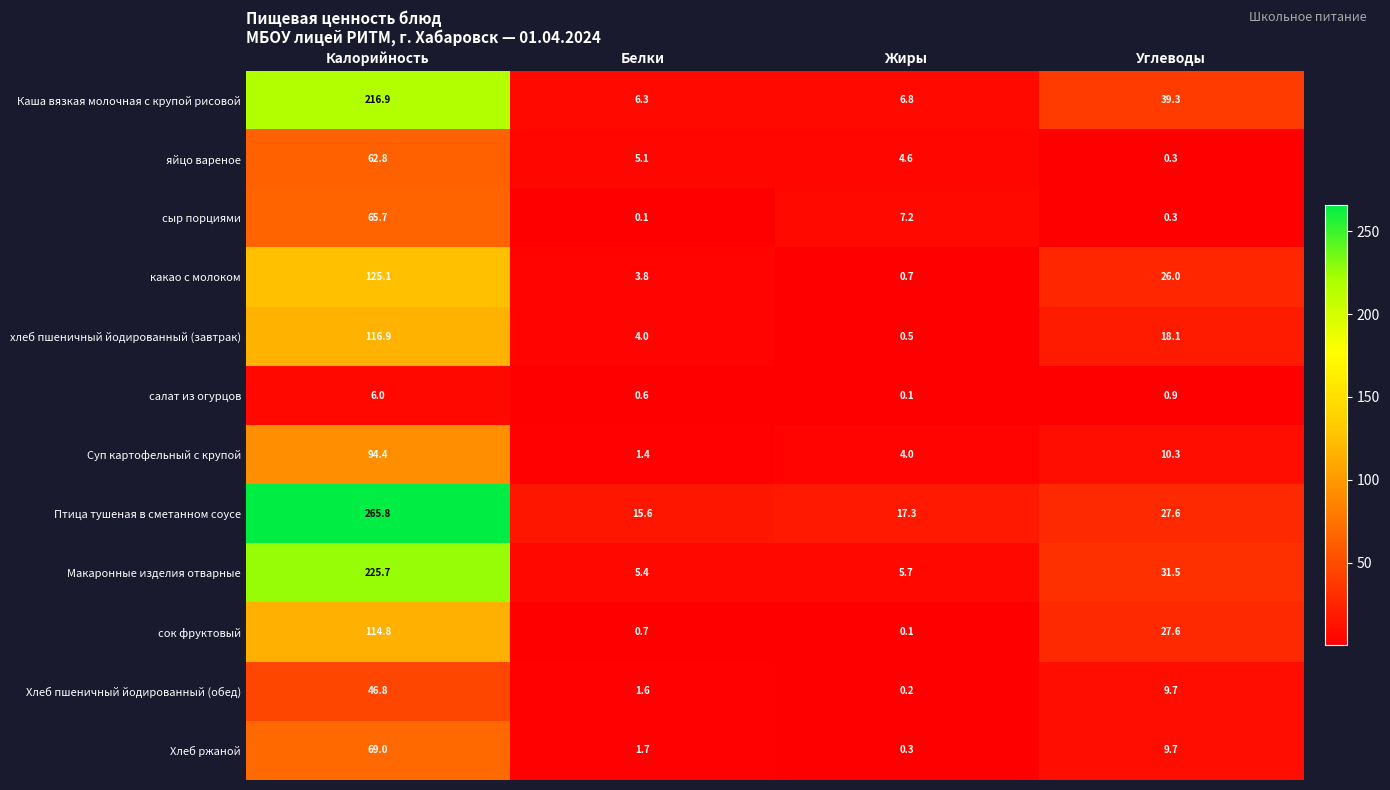

The салат из огурцов series shows 1.5 at Калорийность. True or false?

False